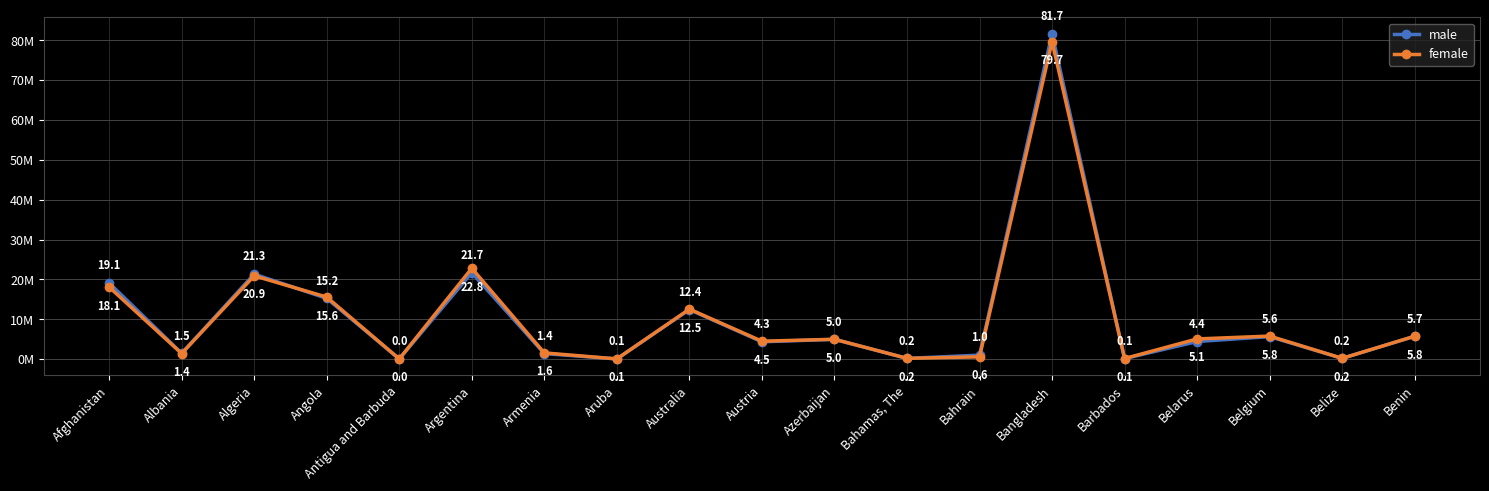

Reading right to left, transcribe all the data shown in this chart.

male: Benin=5731245	Belize=190798	Belgium=5648792	Belarus=4413995	Barbados=138525	Bangladesh=81666653	Bahrain=998975	Bahamas, The=187324	Azerbaijan=4958395	Austria=4346935	Australia=12441473	Aruba=50244	Armenia=1388616	Argentina=21696699	Antigua and Barbuda=46421	Angola=15241447	Algeria=21332000	Albania=1460043	Afghanistan=19093281
female: Benin=5753803	Belize=192273	Belgium=5784464	Belarus=5069504	Barbados=148116	Bangladesh=79689386	Bahrain=570464	Bahamas, The=198316	Azerbaijan=4981405	Austria=4493586	Australia=12541215	Aruba=55601	Armenia=1563160	Argentina=22797803	Antigua and Barbuda=49865	Angola=15568315	Algeria=20896429	Albania=1406333	Afghanistan=18079105